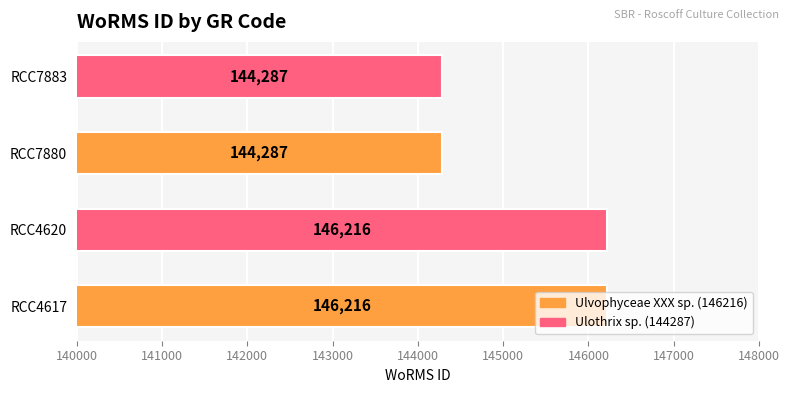

Are the bars horizontal?

Yes